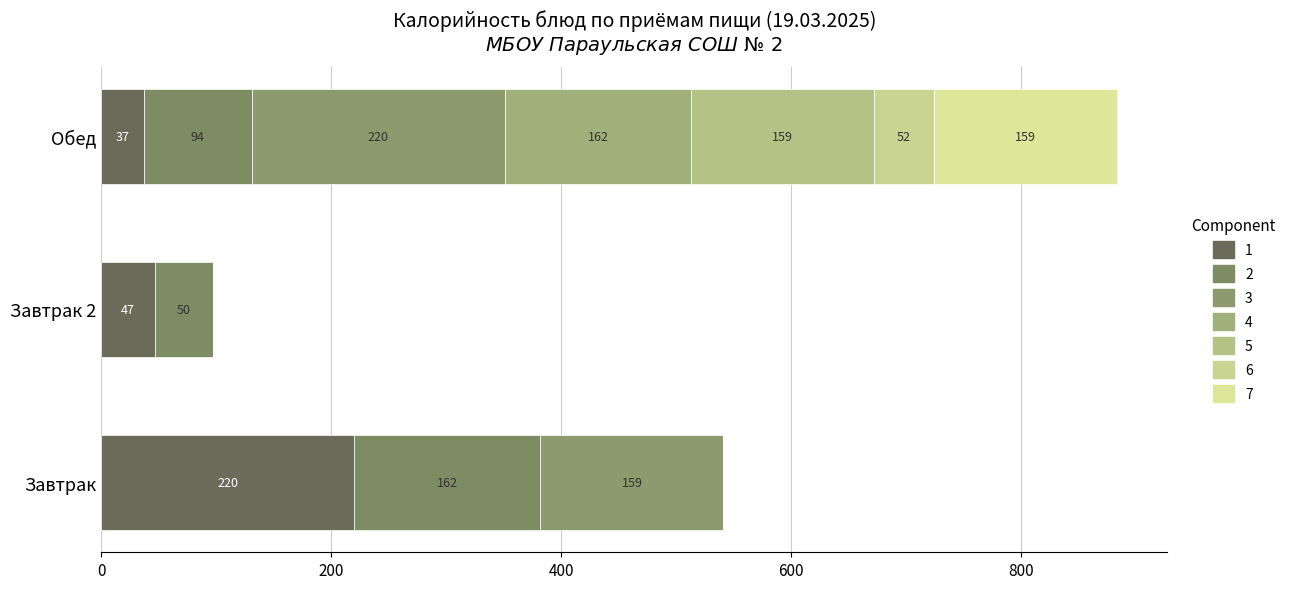

Count the number of data series in this chart.

7